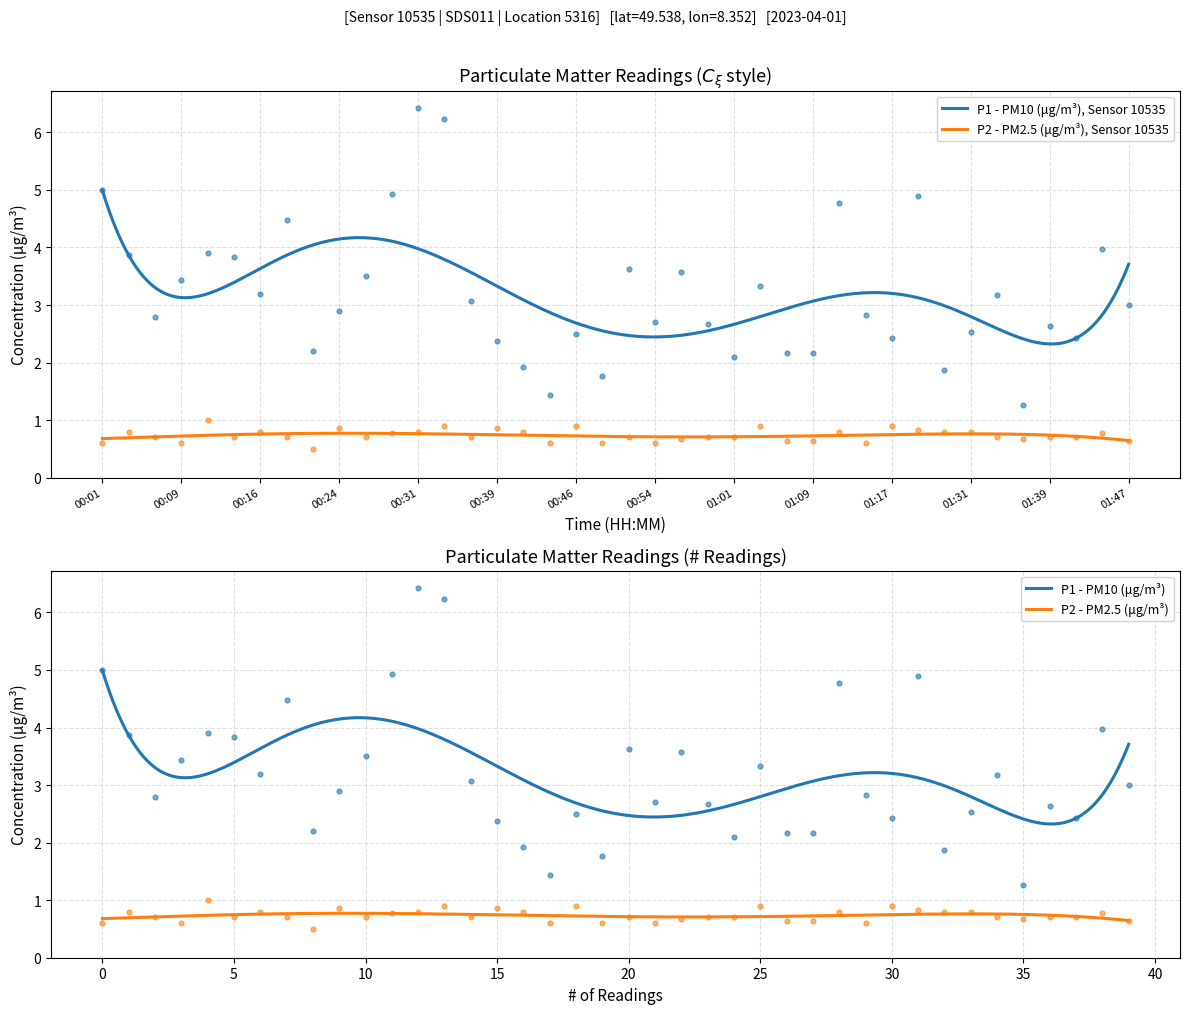

Which series has the largest Y range (max minus min)?

P1